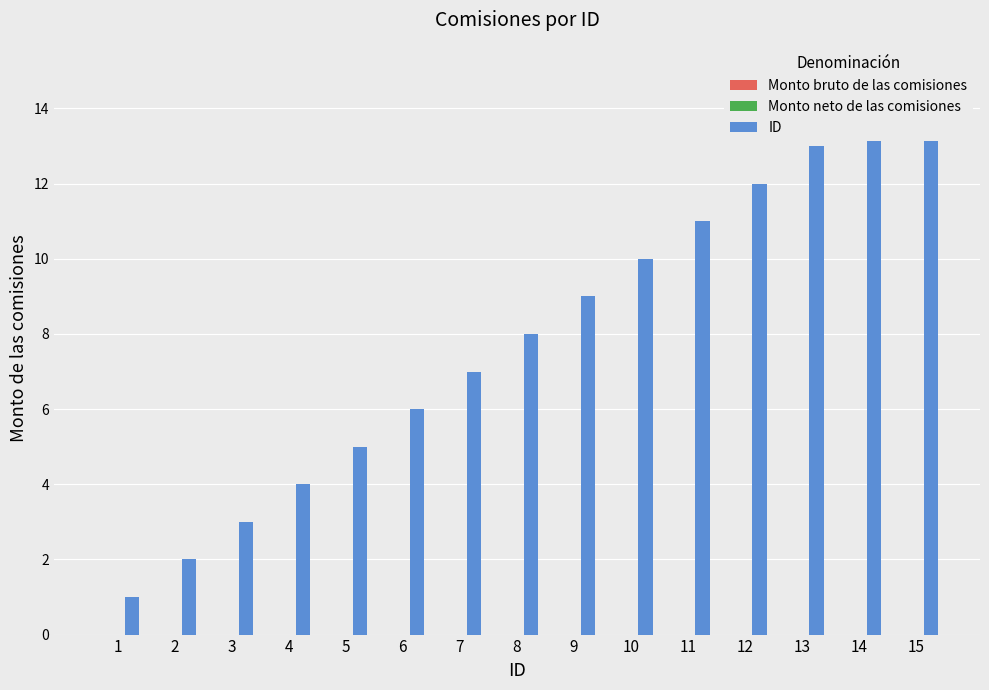

At which label is Monto neto de las comisiones closest to 0?

1